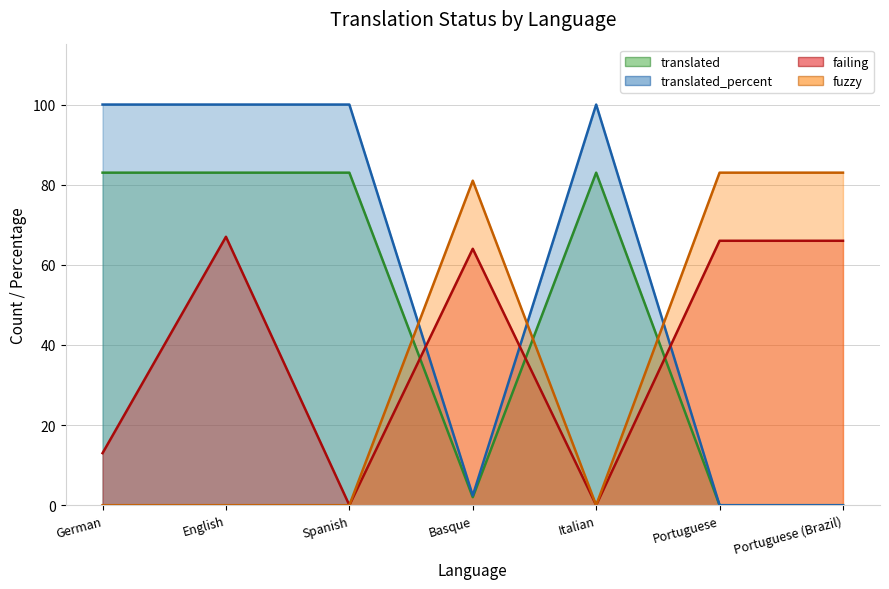

At which category does translated_percent (line) reach its first local peak?

Italian